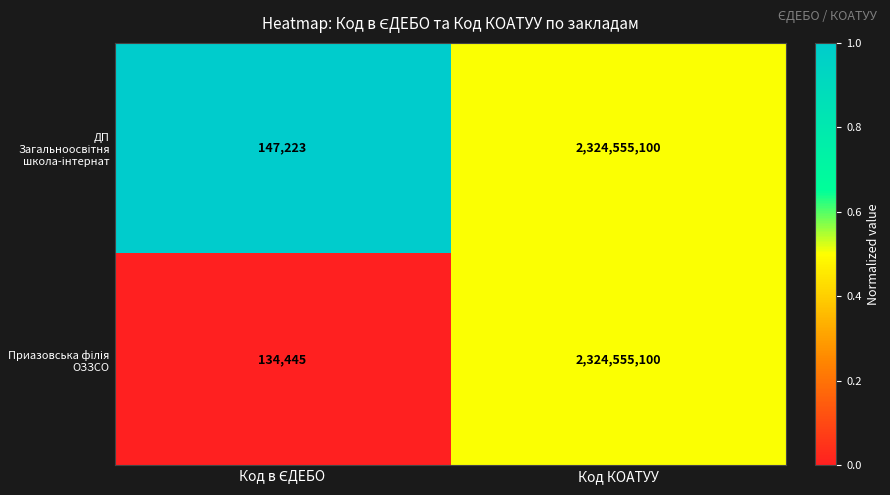

At which category is the sum across all series the highest?

Код КОАТУУ